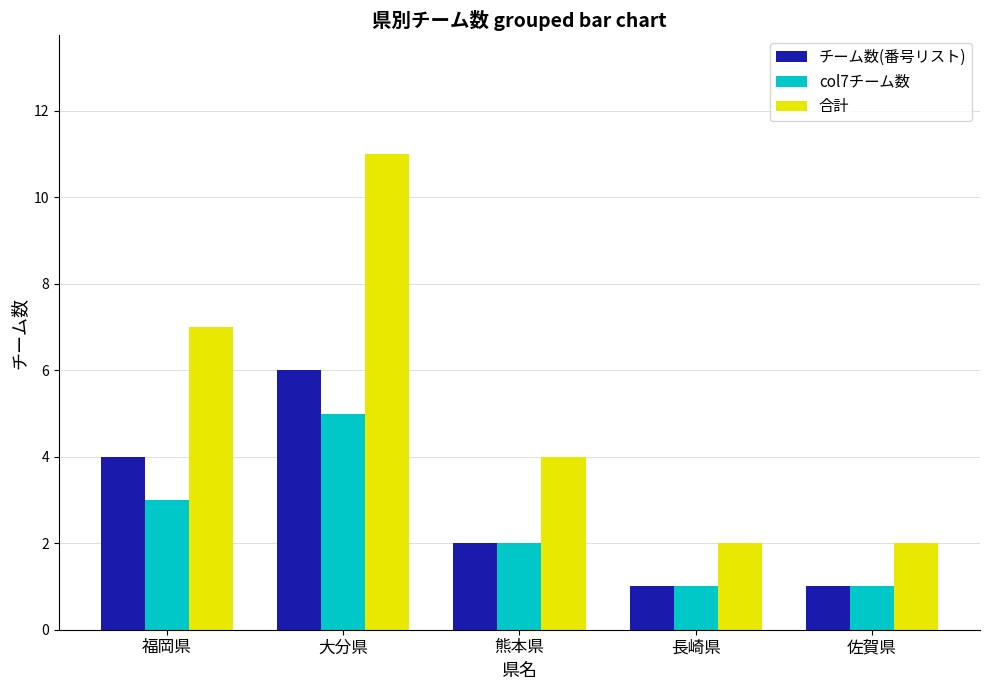

What is the total value across all series at 福岡県?

14